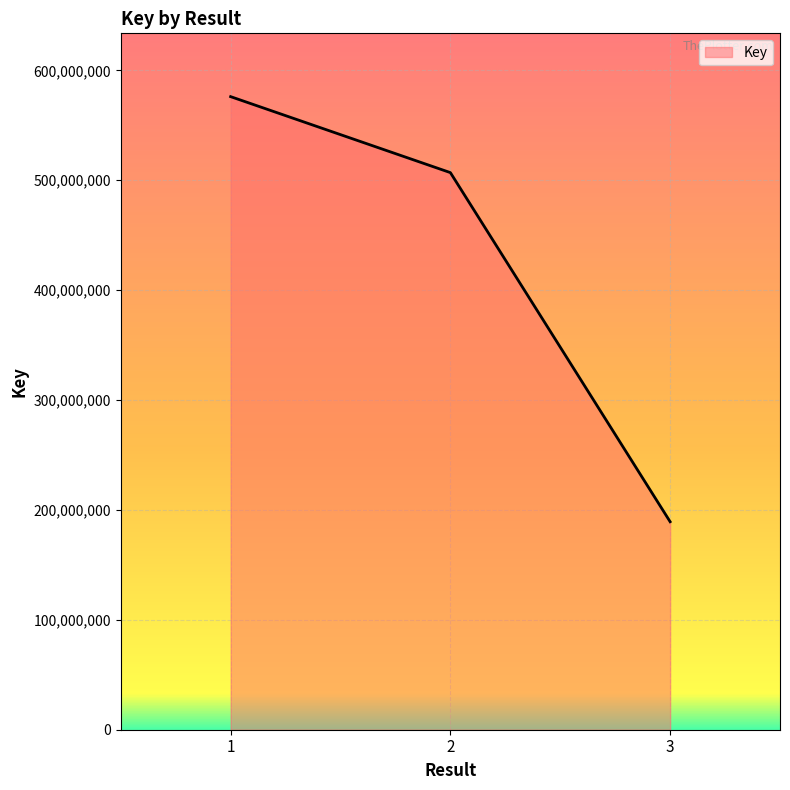

Reading left to right, extract all data points from this chart.

576083397	506949420	189262416